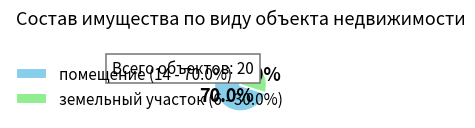

Rank the categories by value from highest to lowest.

помещение, земельный участок